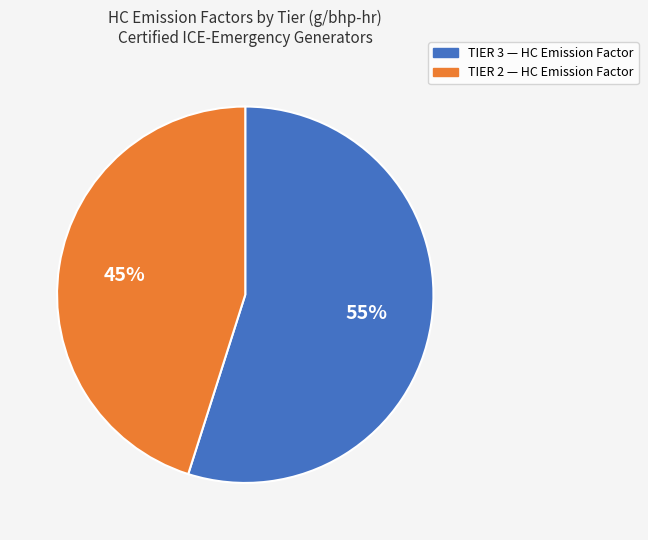

To the nearest percent, what is the difference between the largest and smallest slice percentages?

10%